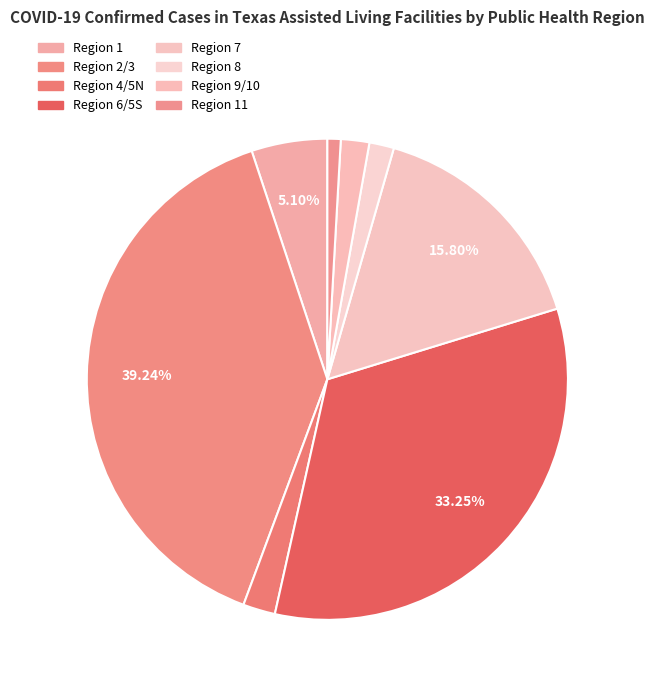

How many segments does this pie chart have?

8